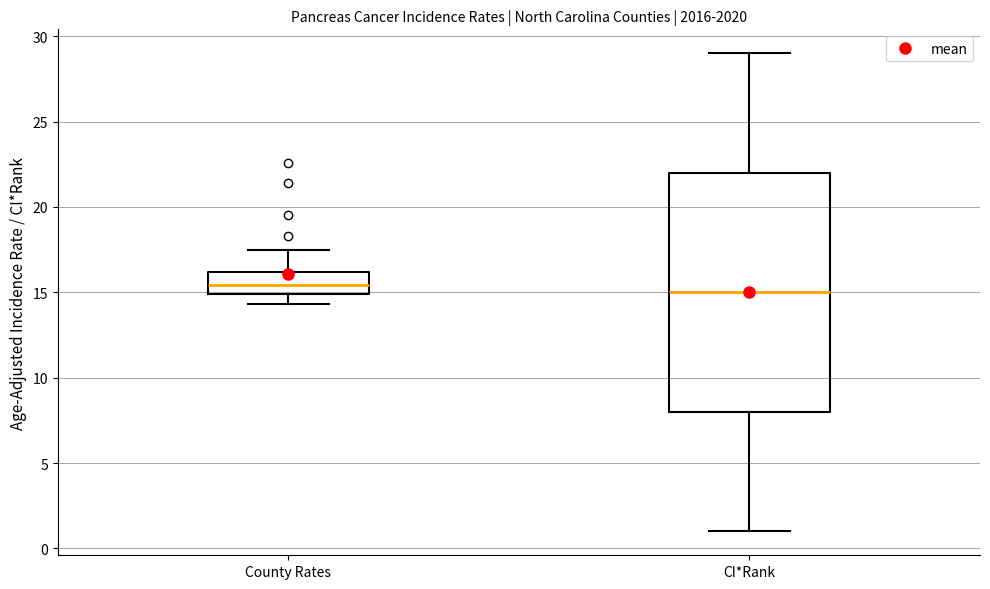

Reading left to right, transcribe this box plot: for each box, give where its median line is, the range the box spans, and where its two whiskers end, as read against the y-axis. The values are not printed on the chart, so give them approximately, as read against the axis.

County Rates: median 15.5, box 15.0 to 16.0, whiskers 14.5 to 17.5
CI*Rank: median 15.0, box 8.0 to 22.0, whiskers 1.0 to 29.0